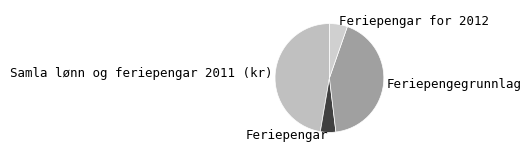

Combined, do Feriepengegrunnlag and Feriepengar account for over 50%?

No